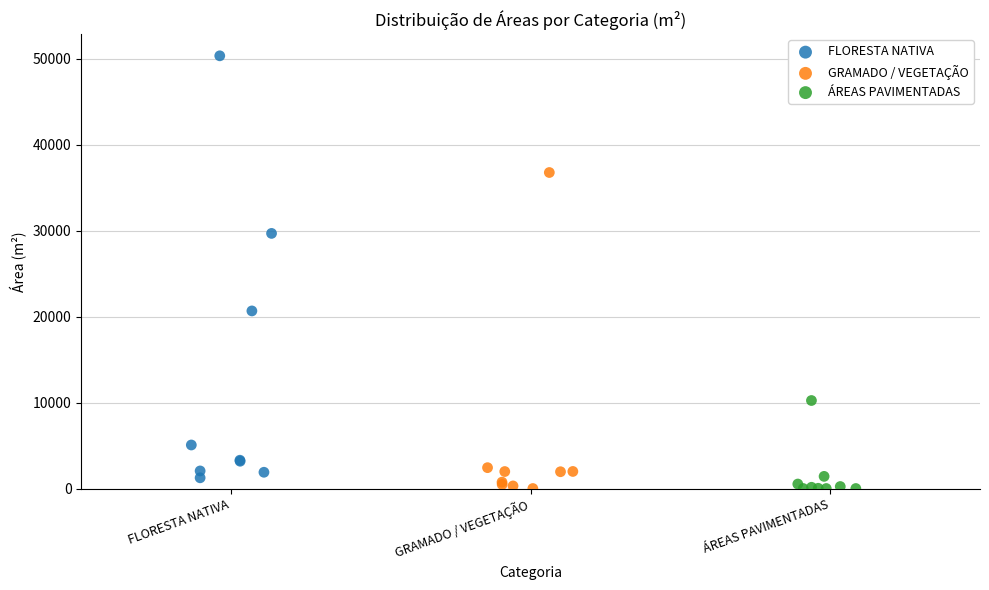

Which series contains the highest Y value?

FLORESTA NATIVA